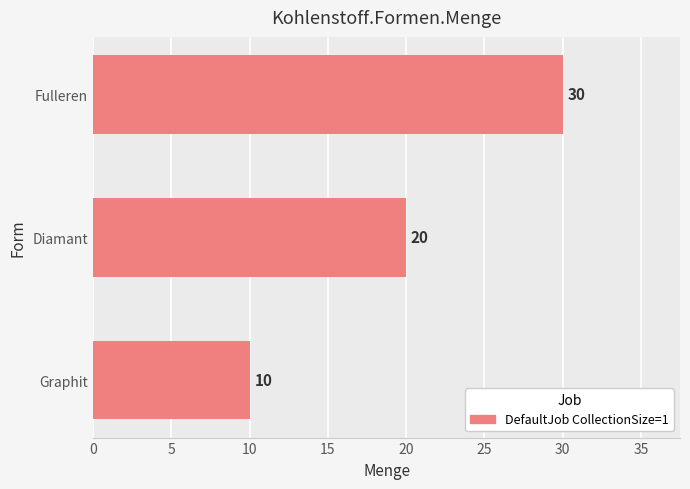

How many values are below 20?

1